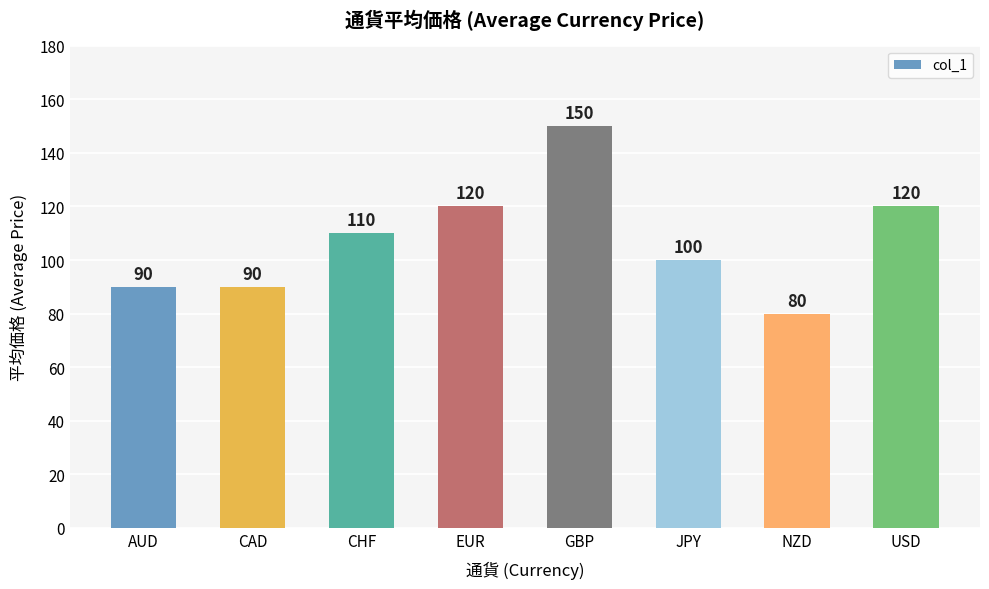

What is the label of the 4th bar from the left?

EUR